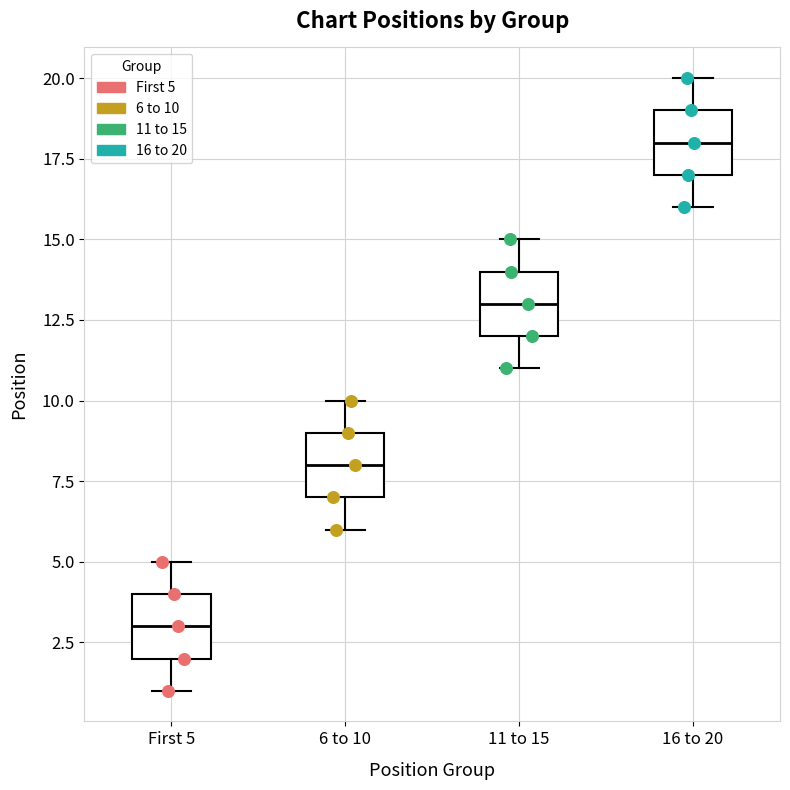

Where is the lower edge of the box for 6 to 10 on the y-axis? The values are not printed on the chart, so give them approximately, as read against the axis.

7